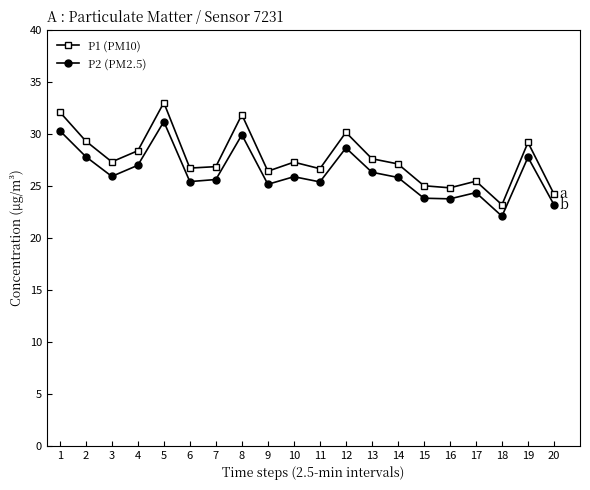

What is the sum of all P2 (PM2.5) values?

525.6